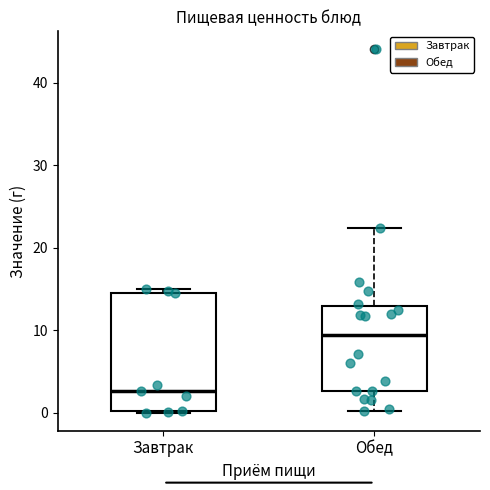

Where does the upper whisker of the box for Обед end on the y-axis? The values are not printed on the chart, so give them approximately, as read against the axis.

22